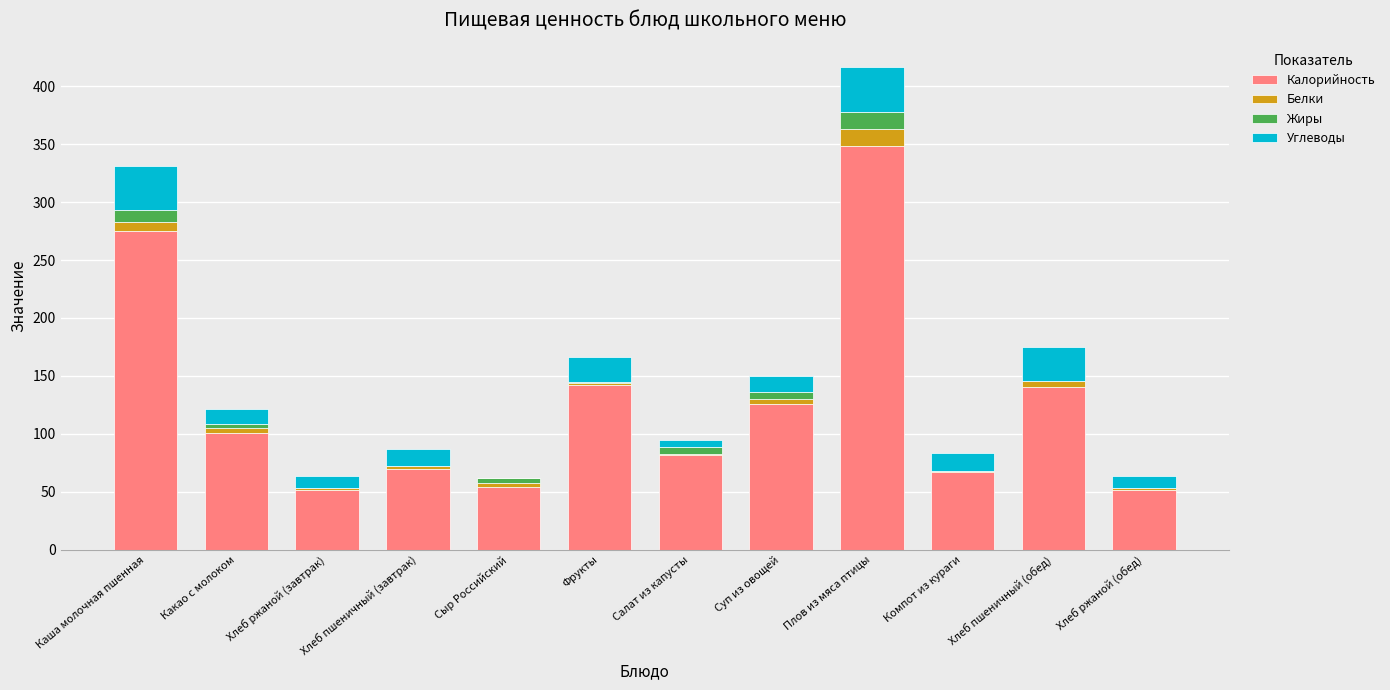

What is the highest value of the Калорийность series?

348.2